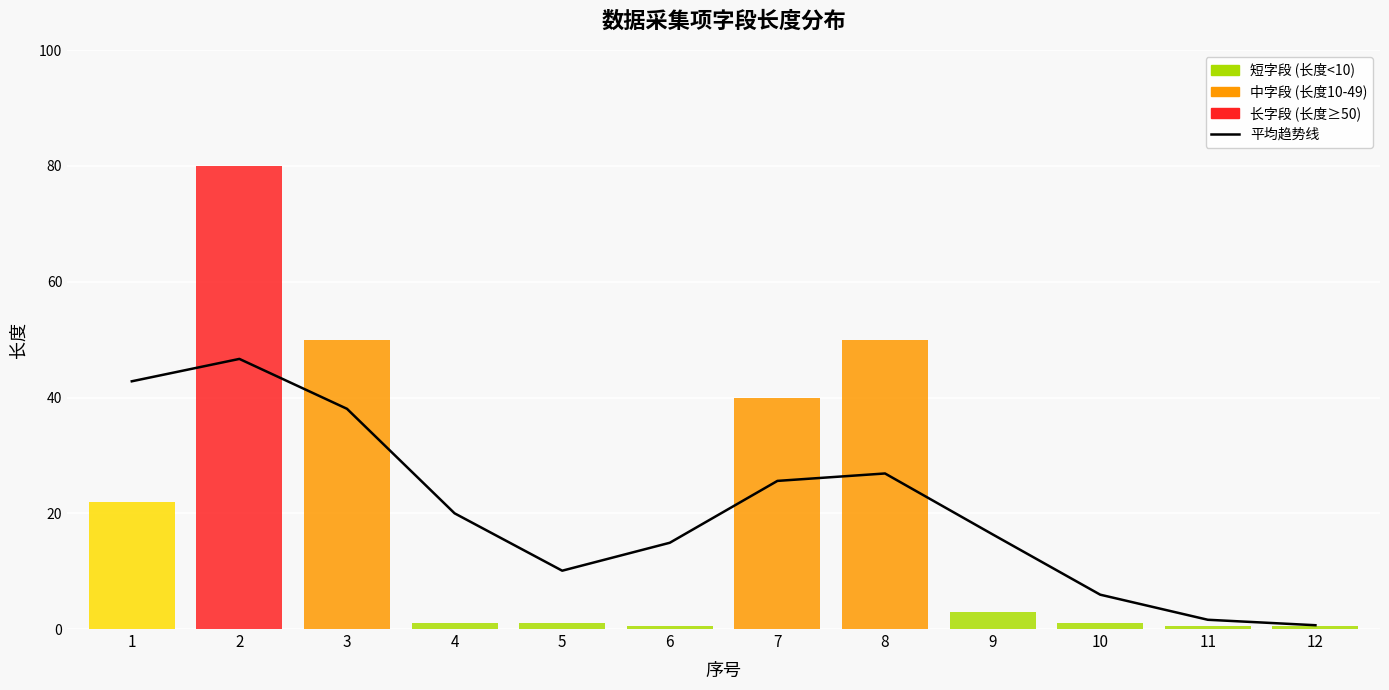

Reading left to right, extract all data points from this chart.

42.8	46.7	38.0	20.0	10.1	14.9	25.6	26.9	16.4	5.9	1.6	0.7